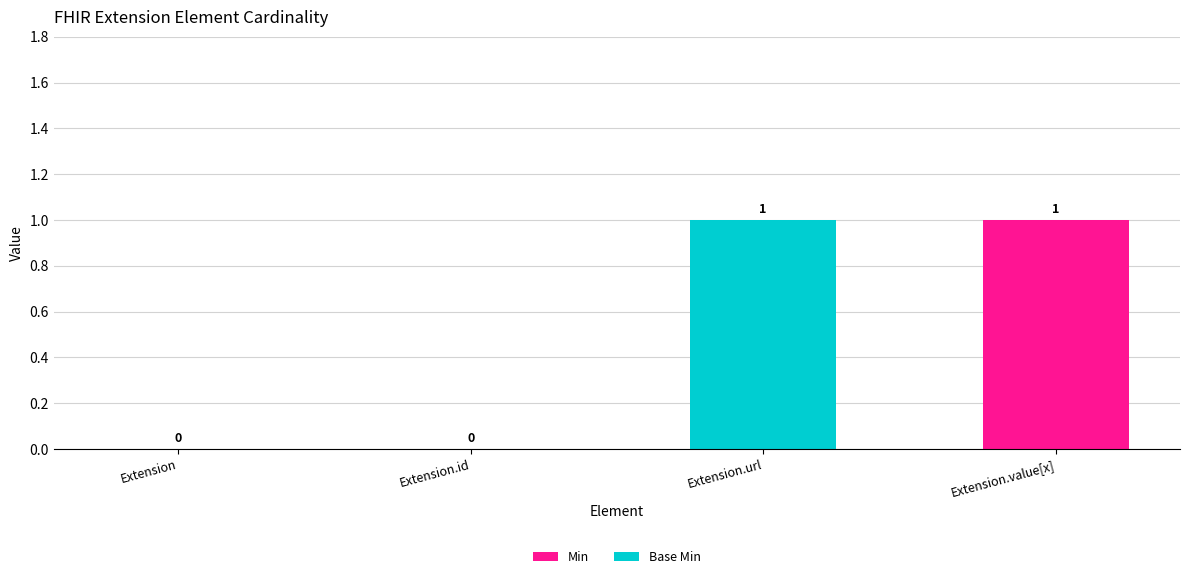

The Min series shows -1 at Extension.id. True or false?

False